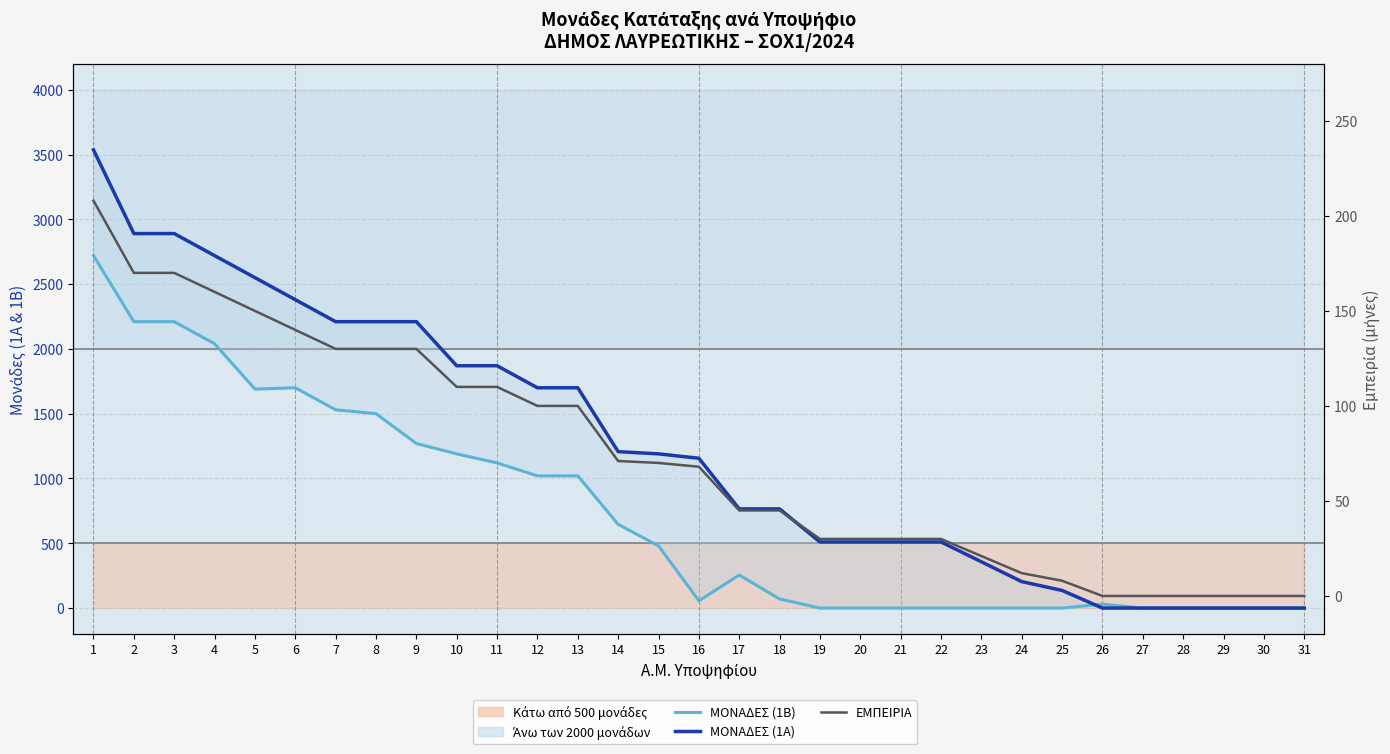

At which label is ΜΟΝΑΔΕΣ (1Β) closest to 1360?

9